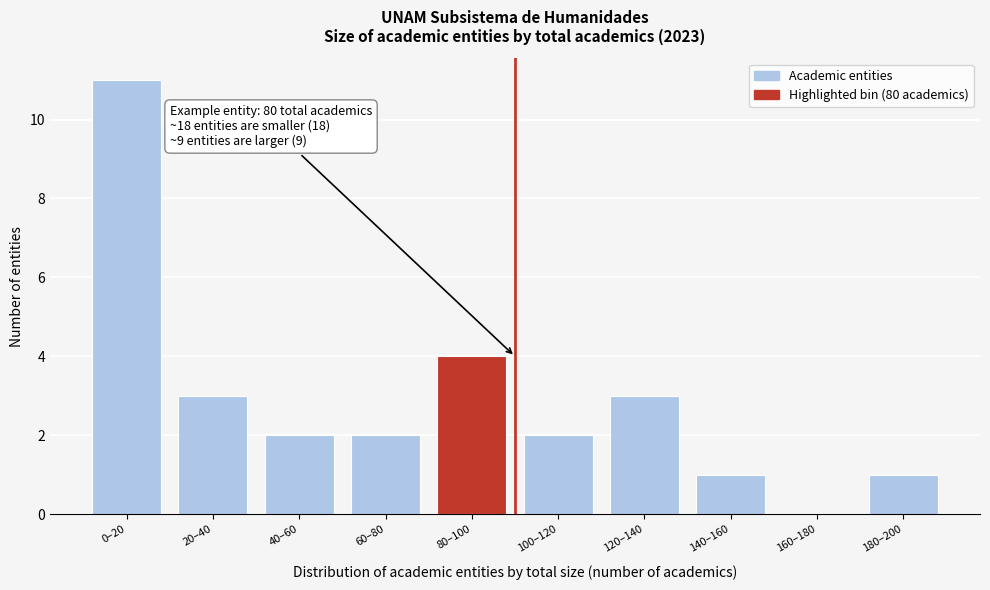

Reading right to left, transcribe all the data shown in this chart.

180–200=1	160–180=0	140–160=1	120–140=3	100–120=2	80–100=4	60–80=2	40–60=2	20–40=3	0–20=11